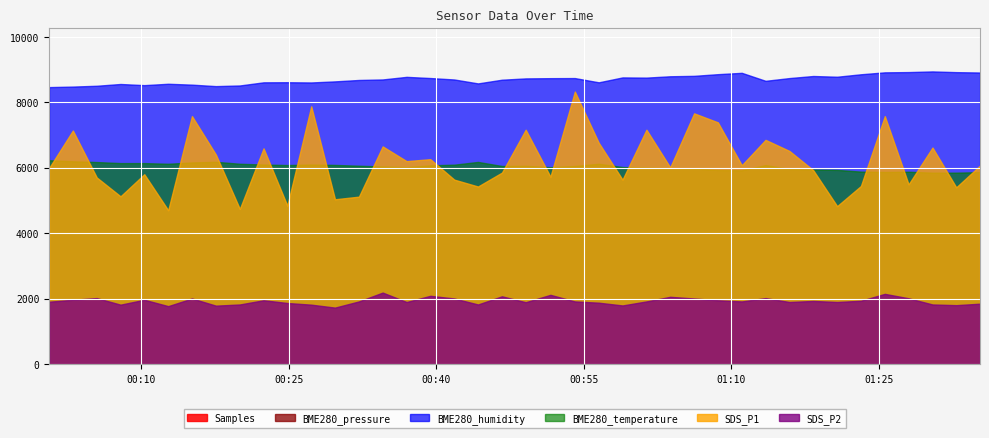

List the labels in order of SDS_P1 value, smallest first.

2021/09/15 00:12:43, 2021/09/15 00:20:00, 2021/09/15 01:20:46, 2021/09/15 00:24:50, 2021/09/15 00:29:41, 2021/09/15 00:32:07, 2021/09/15 00:07:52, 2021/09/15 01:32:53, 2021/09/15 00:44:14, 2021/09/15 01:23:11, 2021/09/15 01:28:02, 2021/09/15 00:41:49, 2021/09/15 00:58:56, 2021/09/15 00:05:27, 2021/09/15 00:51:36, 2021/09/15 00:10:17, 2021/09/15 00:46:40, 2021/09/15 01:18:20, 2021/09/15 00:00:36, 2021/09/15 01:03:47, 2021/09/15 01:35:18, 2021/09/15 01:11:04, 2021/09/15 00:36:58, 2021/09/15 00:39:23, 2021/09/15 00:17:34, 2021/09/15 01:15:55, 2021/09/15 00:22:25, 2021/09/15 01:30:28, 2021/09/15 00:34:32, 2021/09/15 00:56:31, 2021/09/15 01:13:29, 2021/09/15 00:03:01, 2021/09/15 00:49:05, 2021/09/15 01:01:22, 2021/09/15 01:08:38, 2021/09/15 00:15:08, 2021/09/15 01:25:37, 2021/09/15 01:06:13, 2021/09/15 00:27:16, 2021/09/15 00:54:05